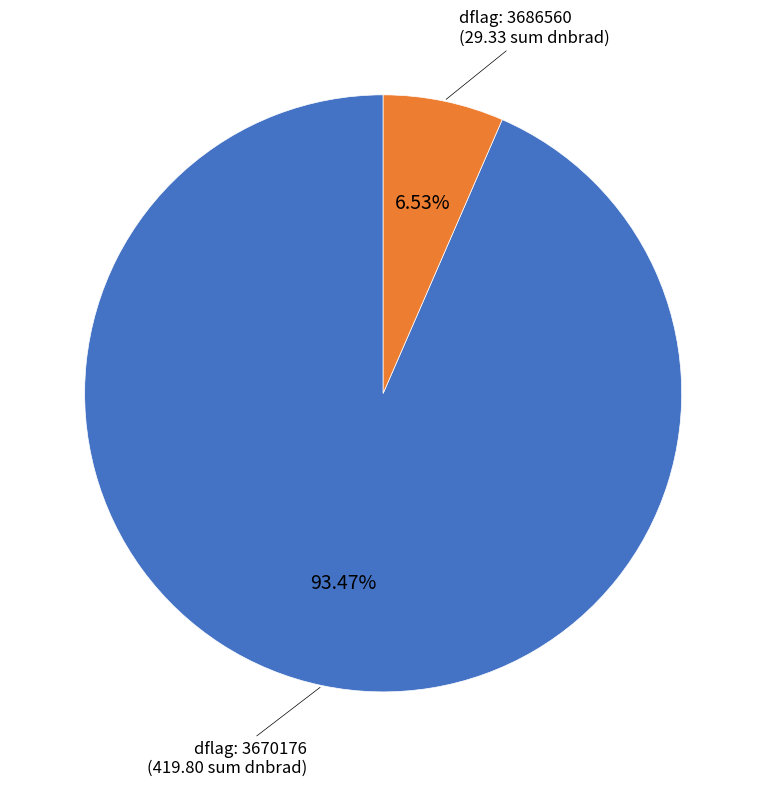

Is the sum of dflag: 3686560 and dflag: 3670176 greater than half?

Yes